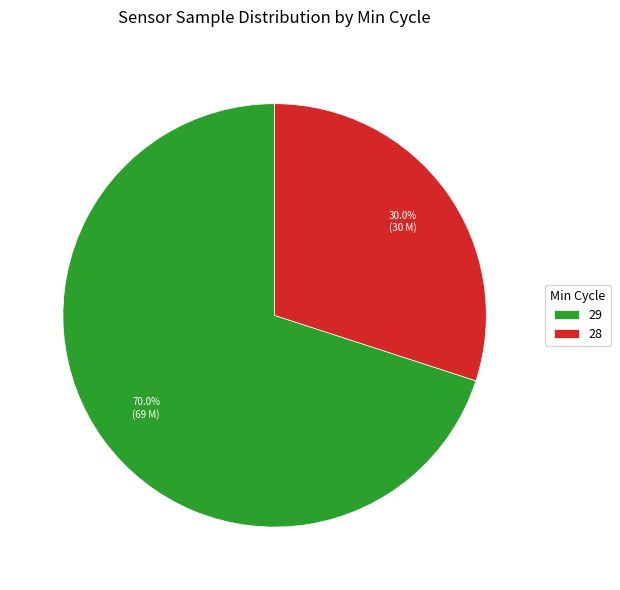

Which slice is the smallest?

28